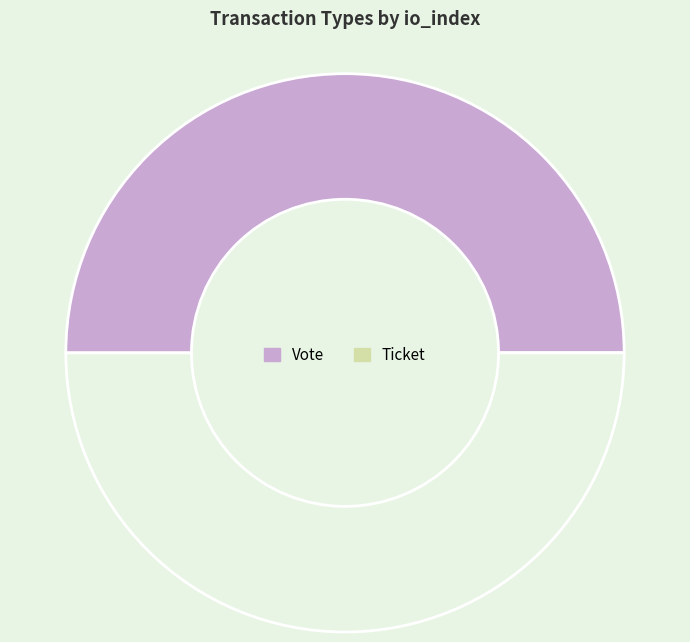

To the nearest percent, what is the difference between the largest and smallest slice percentages?

100%